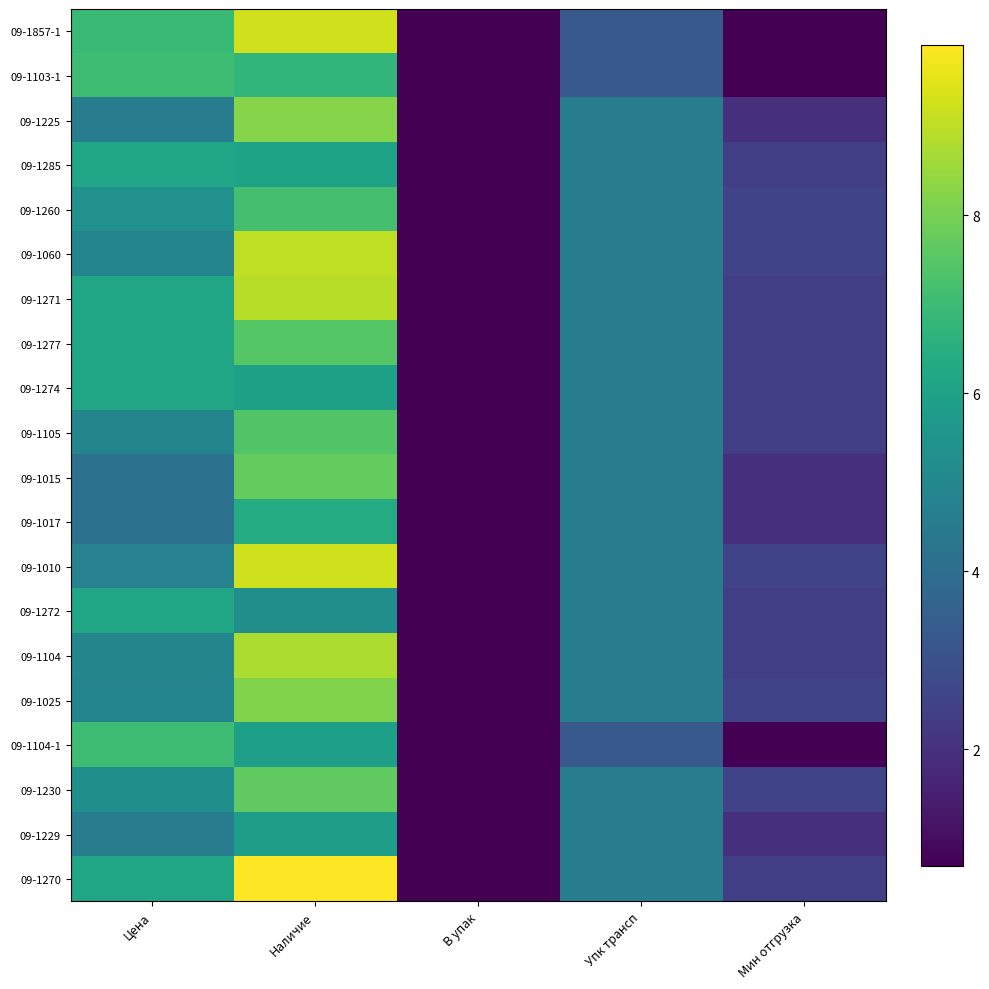

Reading left to right, extract all data points from this chart.

09-1857-1: Цена=6.9	Наличие=9.3	В упак=0.7	Упк трансп=3.3	Мин отгрузка=0.7
09-1103-1: Цена=7.0	Наличие=6.8	В упак=0.7	Упк трансп=3.3	Мин отгрузка=0.7
09-1225: Цена=4.6	Наличие=8.2	В упак=0.7	Упк трансп=4.6	Мин отгрузка=1.9
09-1285: Цена=6.1	Наличие=6.0	В упак=0.7	Упк трансп=4.6	Мин отгрузка=2.4
09-1260: Цена=5.3	Наличие=7.2	В упак=0.7	Упк трансп=4.6	Мин отгрузка=2.6
09-1060: Цена=4.9	Наличие=9.0	В упак=0.7	Упк трансп=4.6	Мин отгрузка=2.6
09-1271: Цена=6.1	Наличие=8.9	В упак=0.7	Упк трансп=4.6	Мин отгрузка=2.4
09-1277: Цена=6.1	Наличие=7.5	В упак=0.7	Упк трансп=4.6	Мин отгрузка=2.4
09-1274: Цена=6.1	Наличие=6.0	В упак=0.7	Упк трансп=4.6	Мин отгрузка=2.4
09-1105: Цена=4.9	Наличие=7.4	В упак=0.7	Упк трансп=4.6	Мин отгрузка=2.4
09-1015: Цена=4.1	Наличие=7.7	В упак=0.7	Упк трансп=4.6	Мин отгрузка=1.9
09-1017: Цена=4.1	Наличие=6.3	В упак=0.7	Упк трансп=4.6	Мин отгрузка=1.9
09-1010: Цена=4.8	Наличие=9.2	В упак=0.7	Упк трансп=4.6	Мин отгрузка=2.6
09-1272: Цена=6.1	Наличие=5.3	В упак=0.7	Упк трансп=4.6	Мин отгрузка=2.4
09-1104: Цена=4.9	Наличие=8.8	В упак=0.7	Упк трансп=4.6	Мин отгрузка=2.4
09-1025: Цена=4.9	Наличие=8.2	В упак=0.7	Упк трансп=4.6	Мин отгрузка=2.6
09-1104-1: Цена=7.0	Наличие=5.9	В упак=0.7	Упк трансп=3.3	Мин отгрузка=0.7
09-1230: Цена=5.3	Наличие=7.6	В упак=0.7	Упк трансп=4.6	Мин отгрузка=2.6
09-1229: Цена=4.6	Наличие=5.8	В упак=0.7	Упк трансп=4.6	Мин отгрузка=1.9
09-1270: Цена=6.1	Наличие=9.9	В упак=0.7	Упк трансп=4.6	Мин отгрузка=2.4